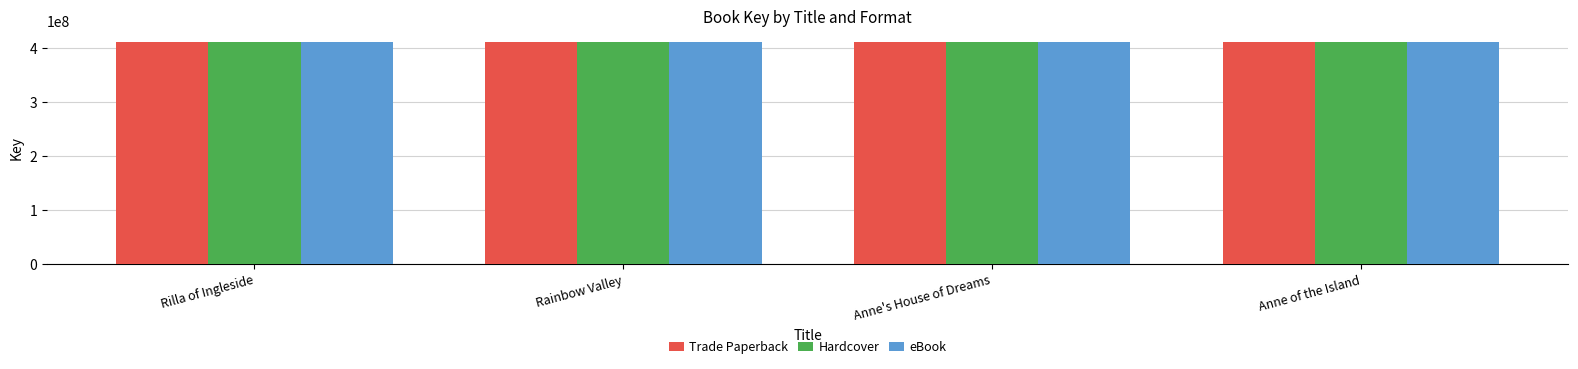

What is the label of the 4th bar from the left?

Anne of the Island